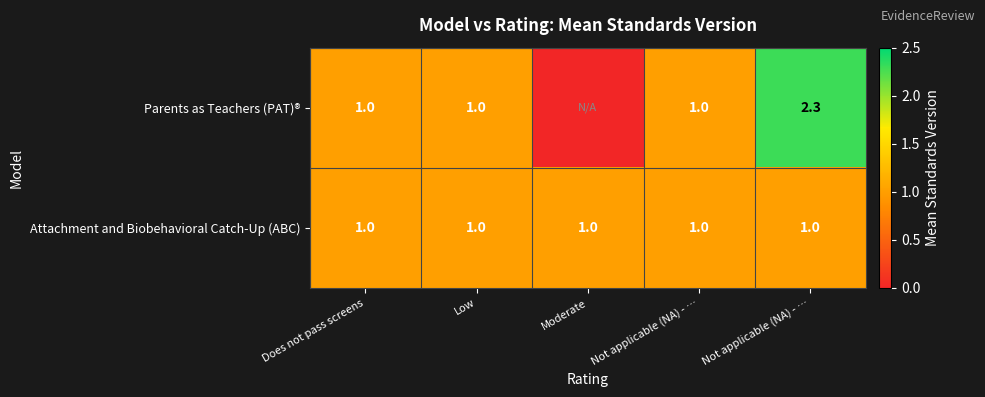

Which series has the largest range (max minus min)?

Parents as Teachers (PAT)®